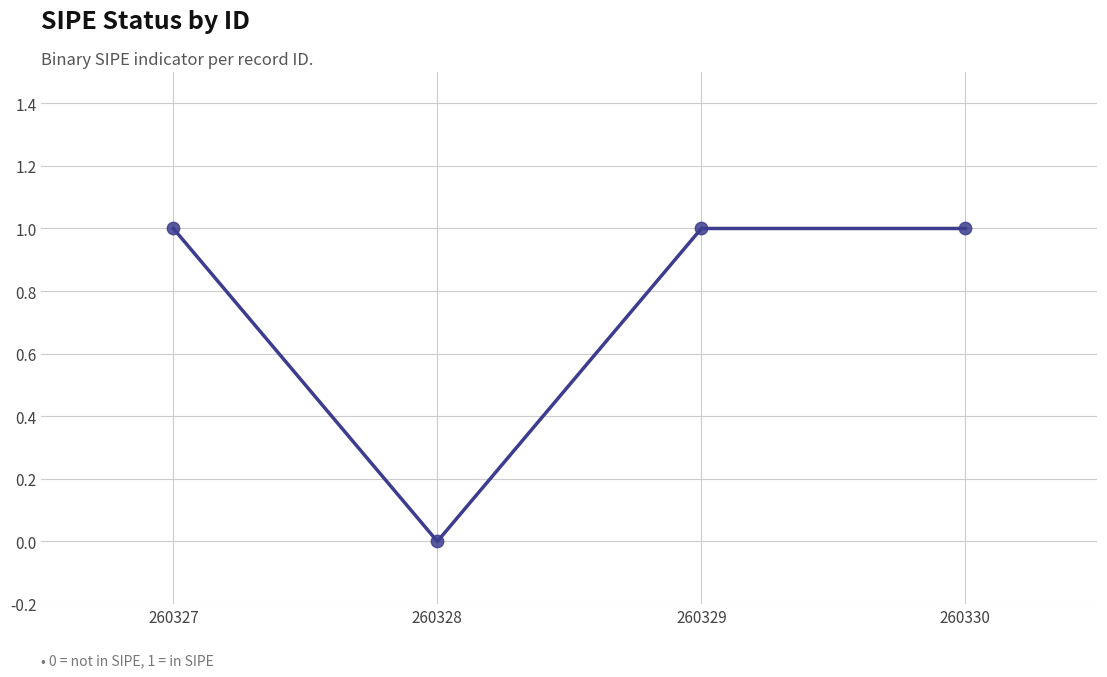

Which has a higher value, 260328 or 260327?

260327